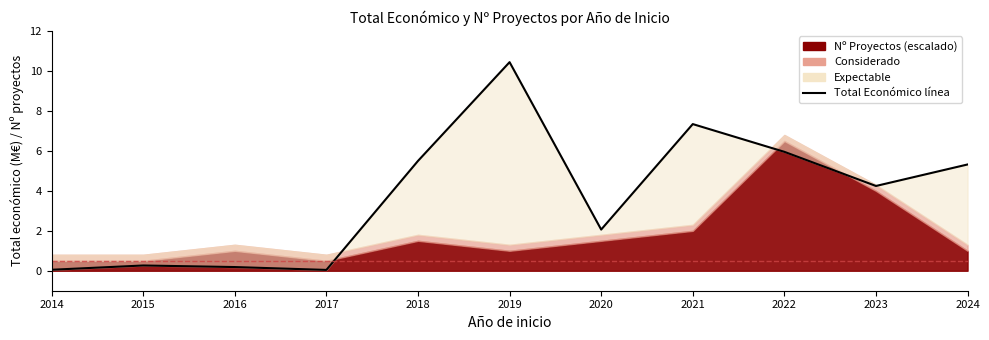

How many points are higher than both their immediate neighbors (excluding endpoints)?

3